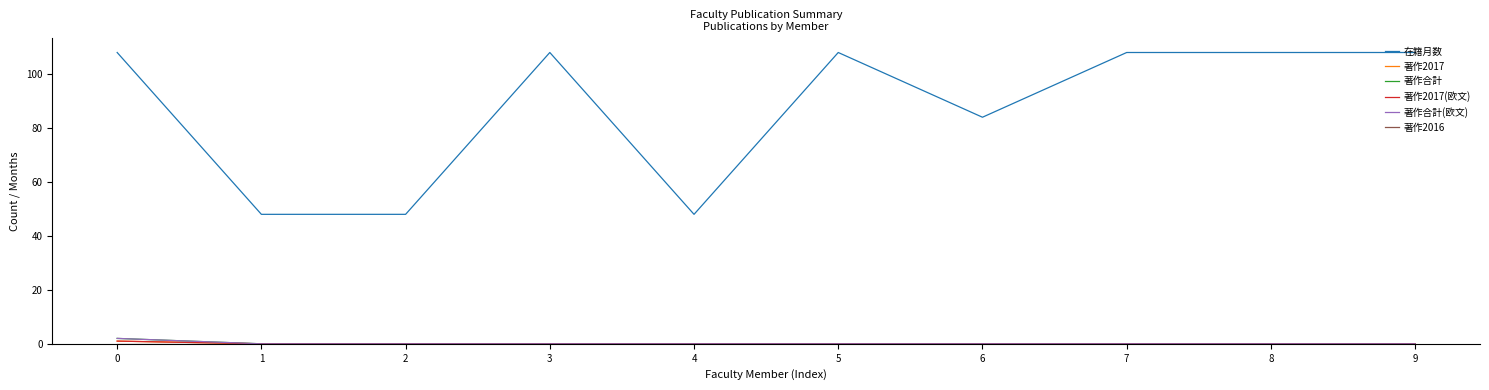

Does the chart have visible grid lines?

No